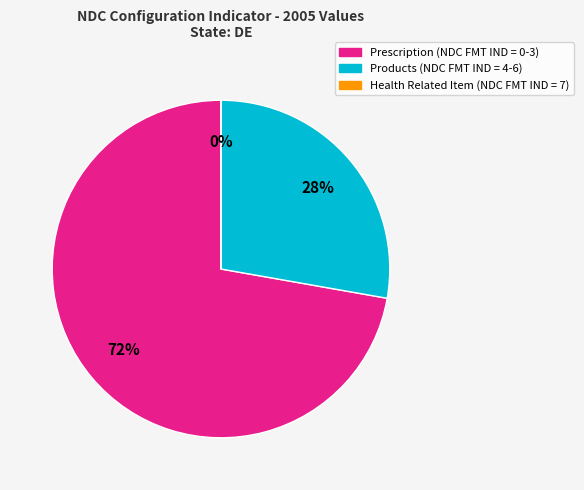

Do Prescription (NDC FMT IND = 0-3) and Products (NDC FMT IND = 4-6) together represent more than half of the pie?

Yes